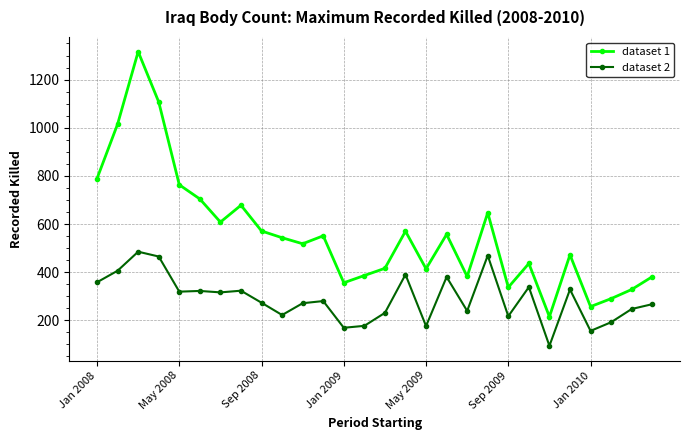

List the series in order of their overall mean, lowest first.

dataset 2, dataset 1